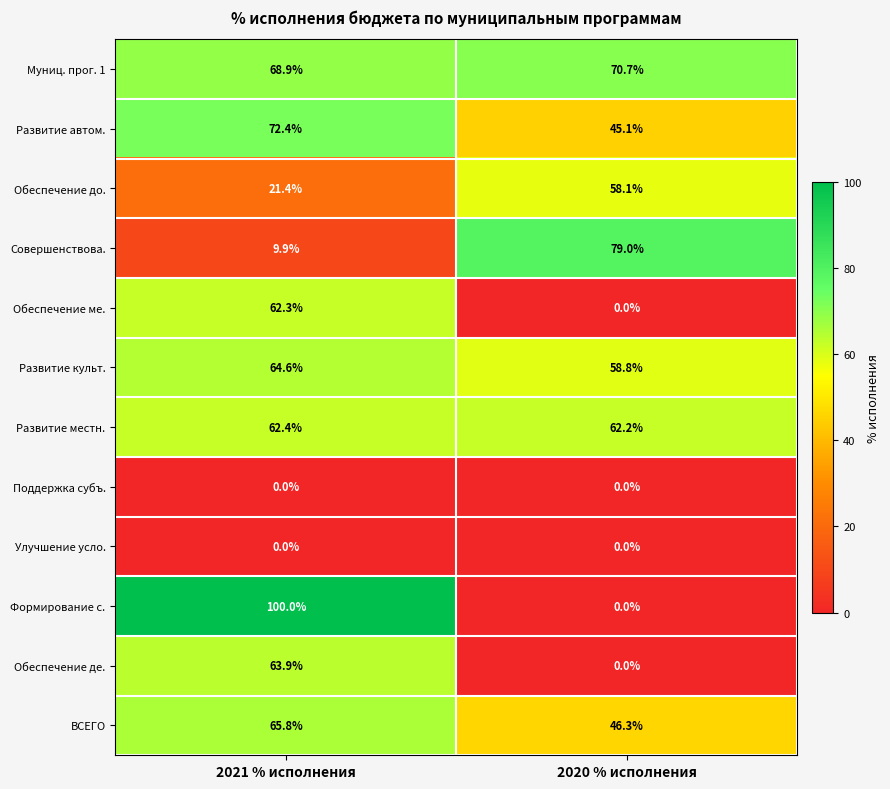

What is the greatest value displayed?

100.0